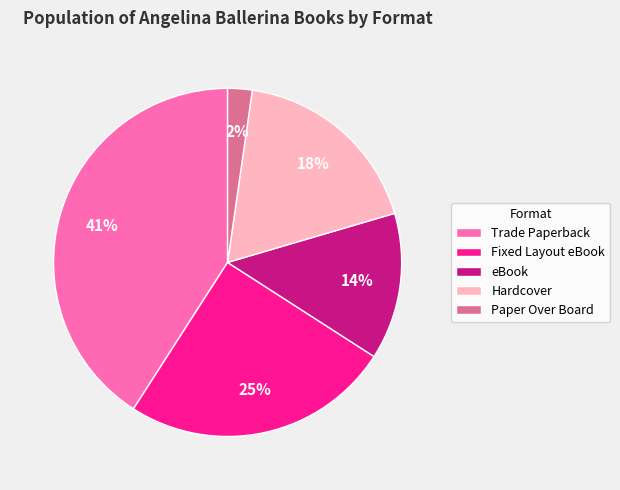

Which has a higher value, Hardcover or Trade Paperback?

Trade Paperback